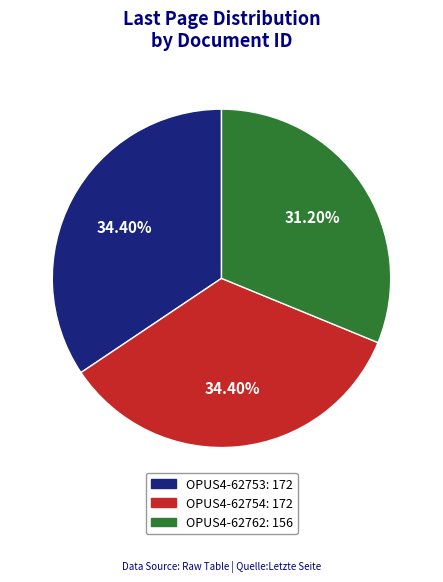

Count the number of slices in the pie.

3